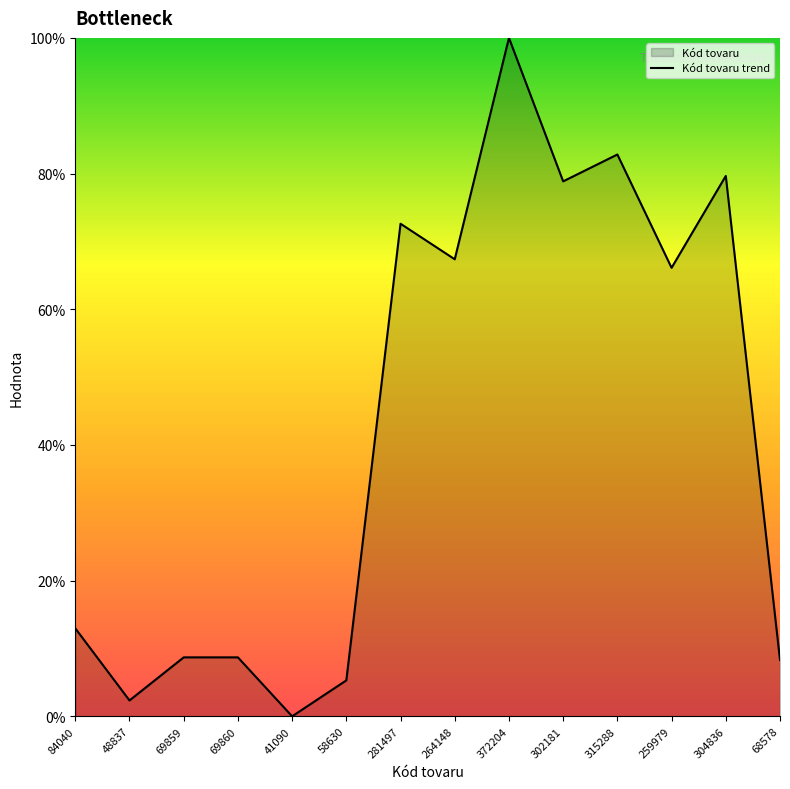

The value at 68578 is 14.3. True or false?

False